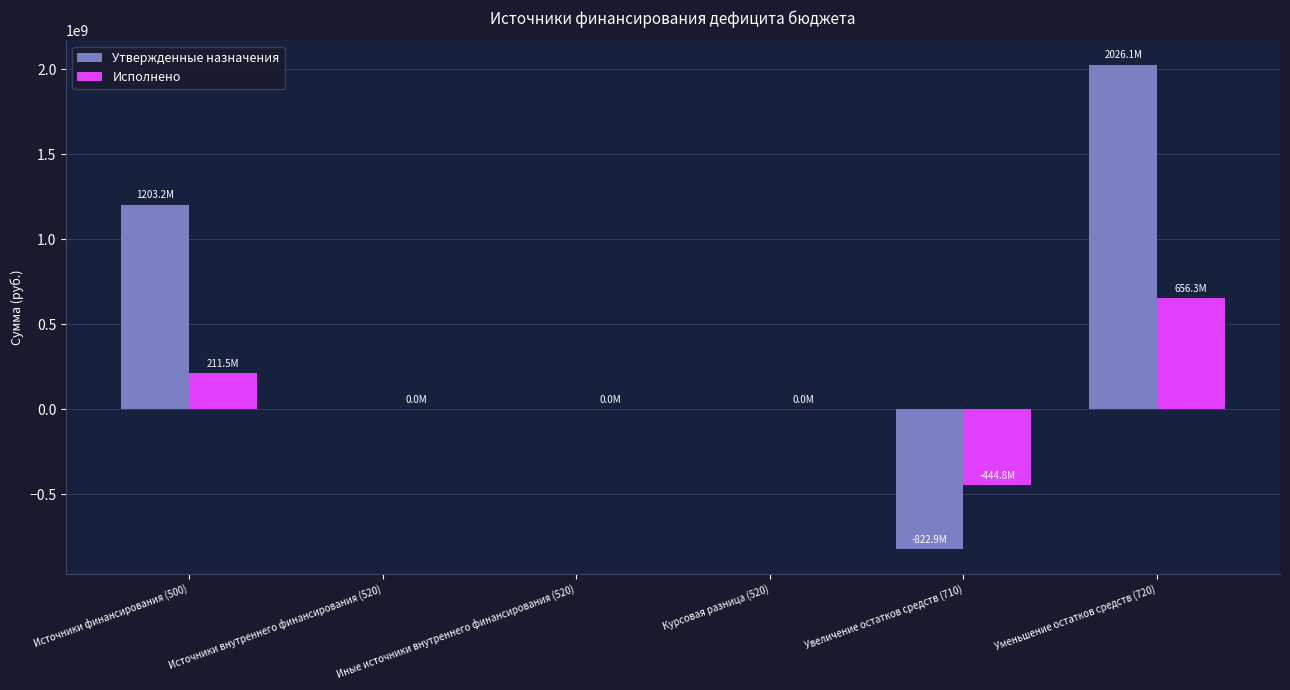

Which category has the highest value in the Утвержденные назначения series?

Уменьшение остатков средств (720)